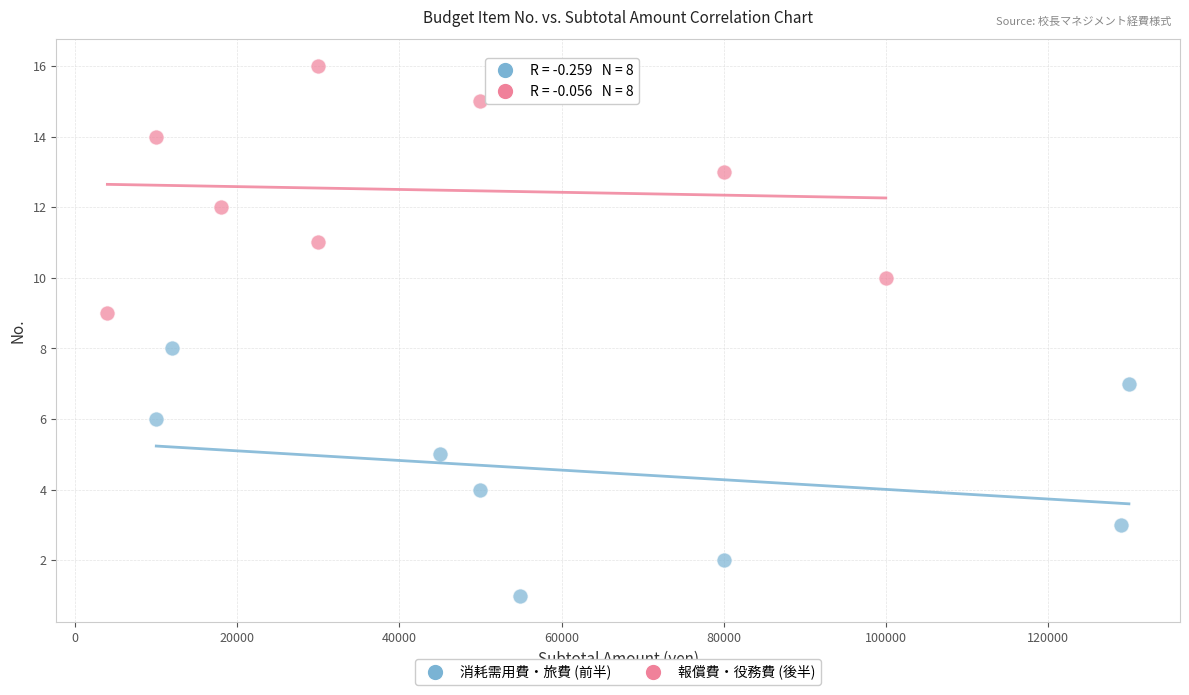

What are all the series names shown in the legend?

消耗需用費・旅費 (前半), 報償費・役務費 (後半)